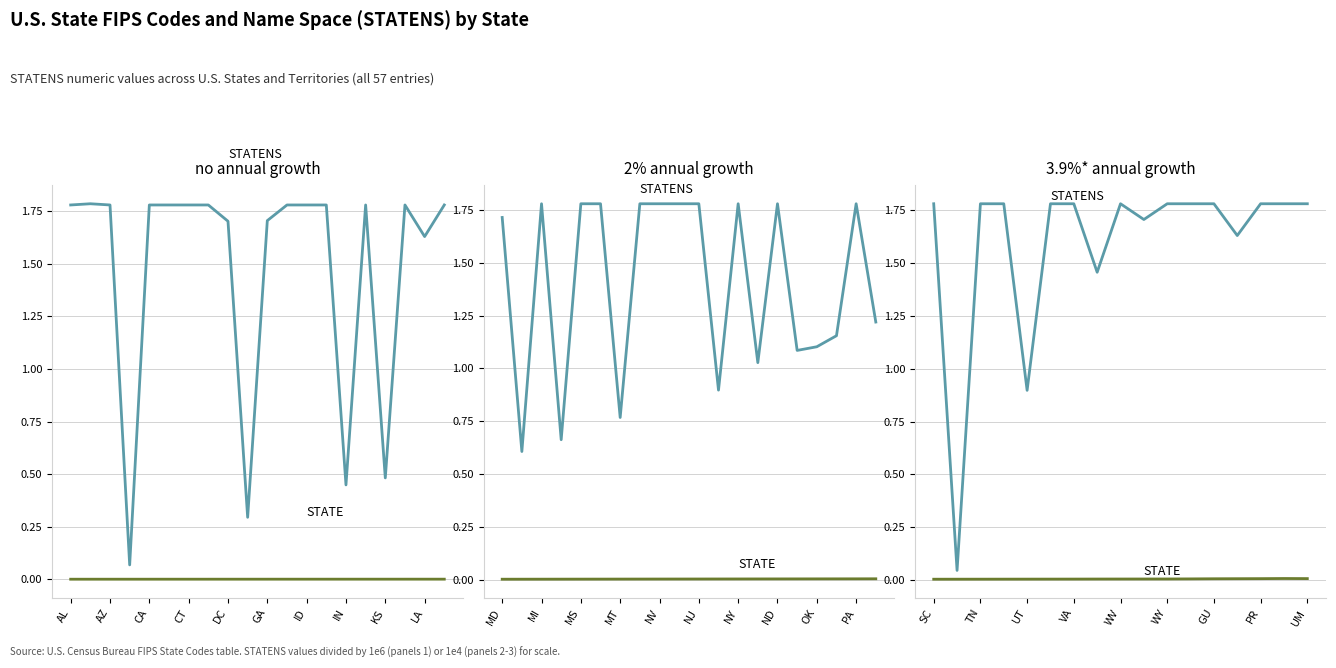

The STATENS series shows 3.1 at WV. True or false?

False